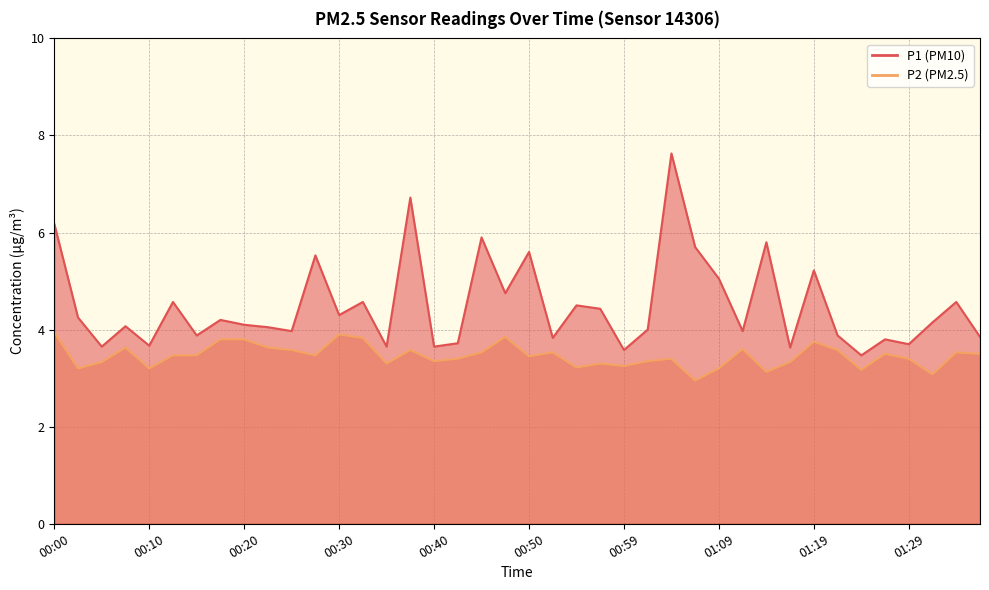

Reading left to right, list all the values displayed in this chart.

P1: 6.2	4.2	3.6	4.1	3.7	4.6	3.9	4.2	4.1	4.0	4.0	5.5	4.3	4.6	3.6	6.7	3.6	3.7	5.9	4.8	5.6	3.8	4.5	4.4	3.6	4.0	7.6	5.7	5.0	4.0	5.8	3.6	5.2	3.9	3.5	3.8	3.7	4.2	4.6	3.9
P2: 4.0	3.2	3.3	3.6	3.2	3.5	3.5	3.8	3.8	3.6	3.6	3.5	3.9	3.8	3.3	3.6	3.4	3.4	3.5	3.9	3.5	3.5	3.2	3.3	3.2	3.4	3.4	3.0	3.2	3.6	3.1	3.3	3.8	3.6	3.2	3.5	3.4	3.1	3.5	3.5